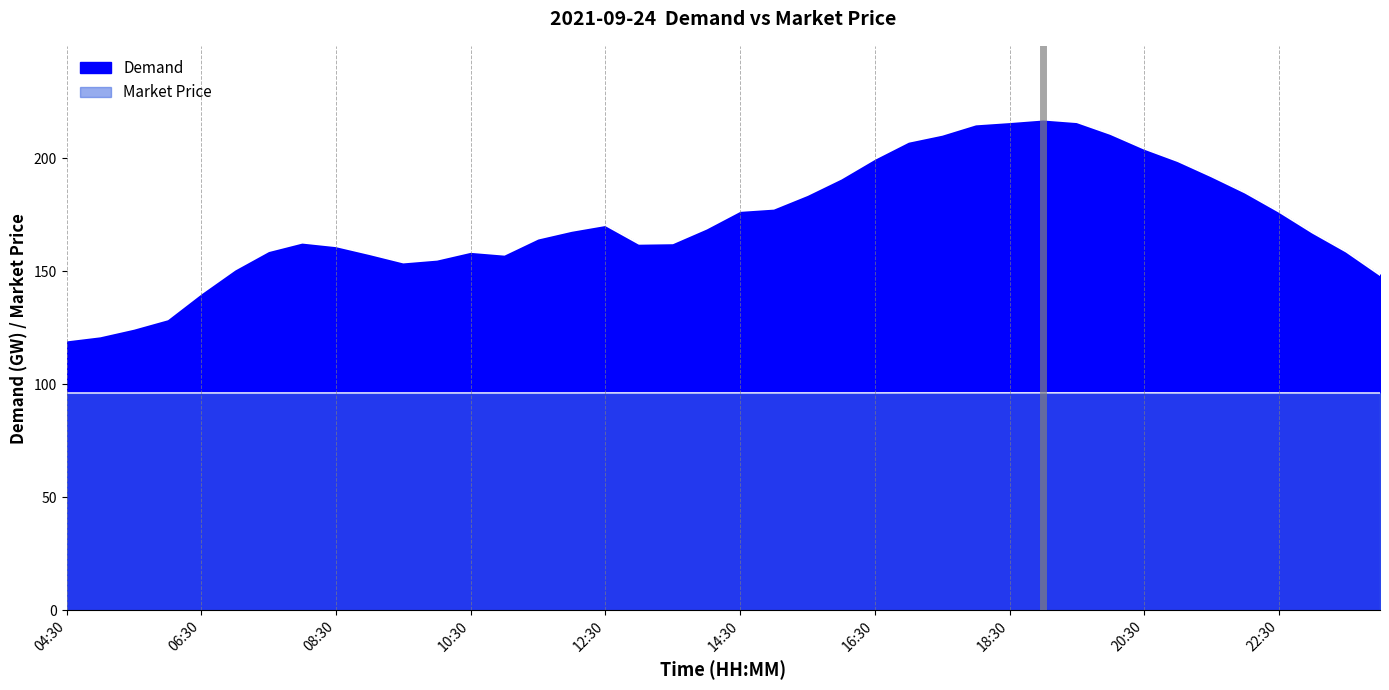

What are all the series names shown in the legend?

Demand, Market Price